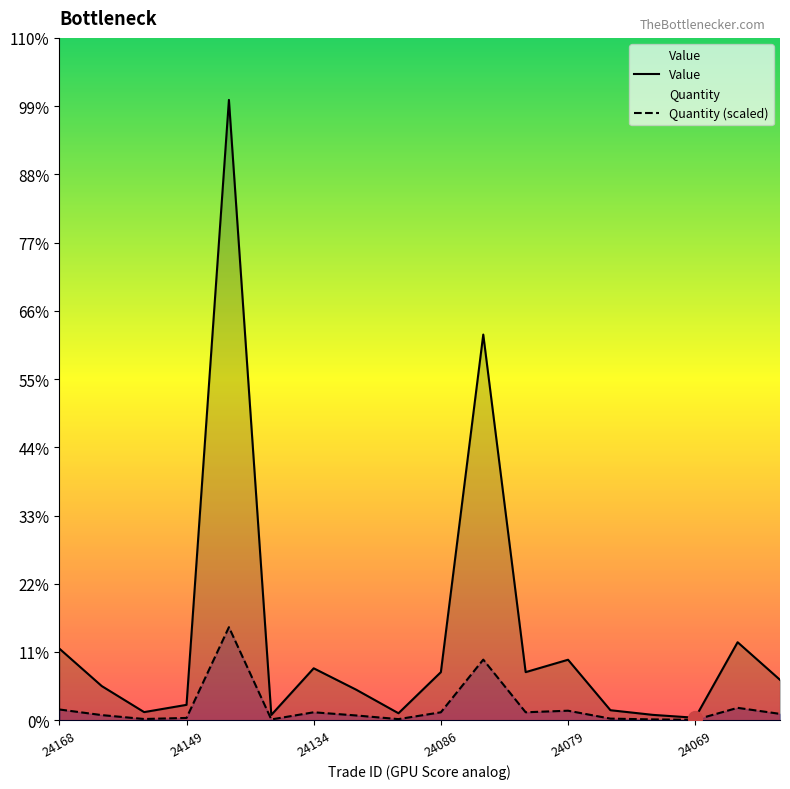

How many lines are shown in the chart?

2